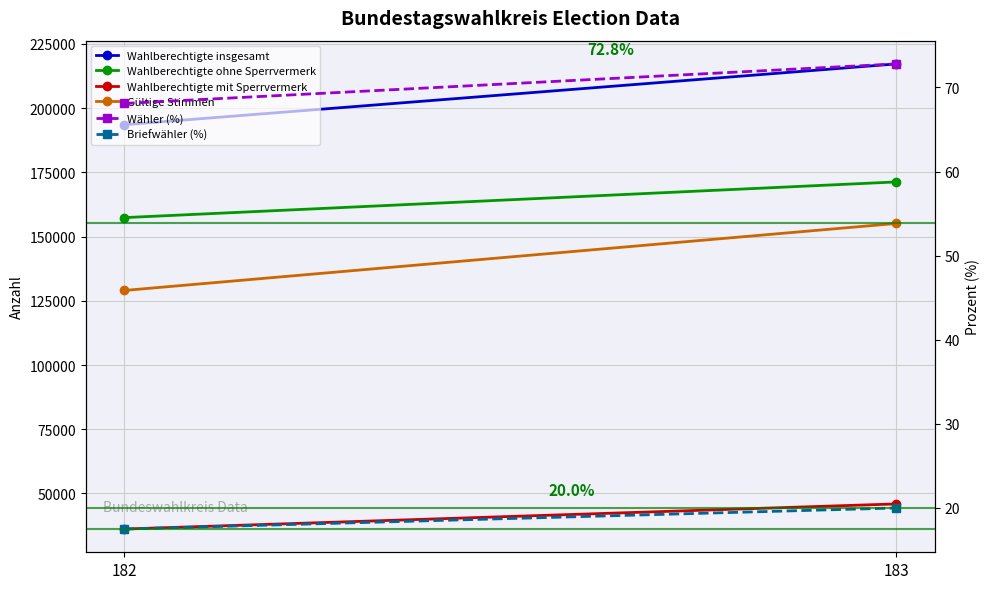

What is the sum of all Wahlberechtigte ohne Sperrvermerk values?

328680.0